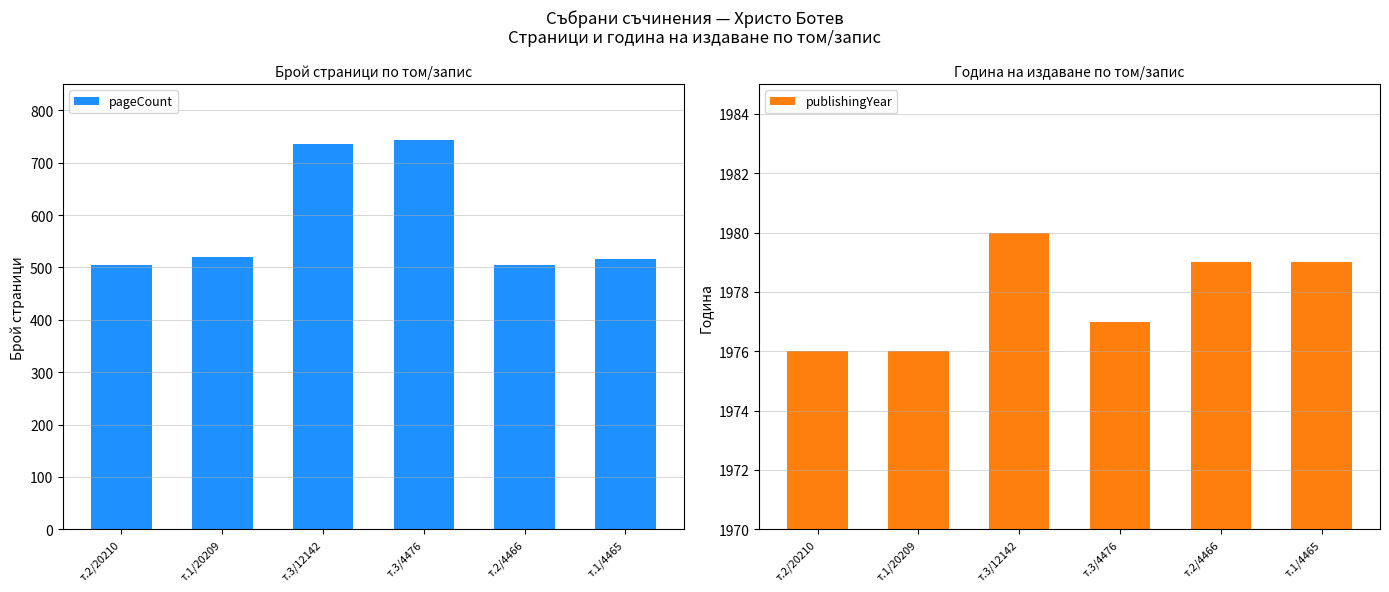

Reading left to right, extract all data points from this chart.

pageCount: 504	520	736	744	504	516
publishingYear: 1976	1976	1980	1977	1979	1979